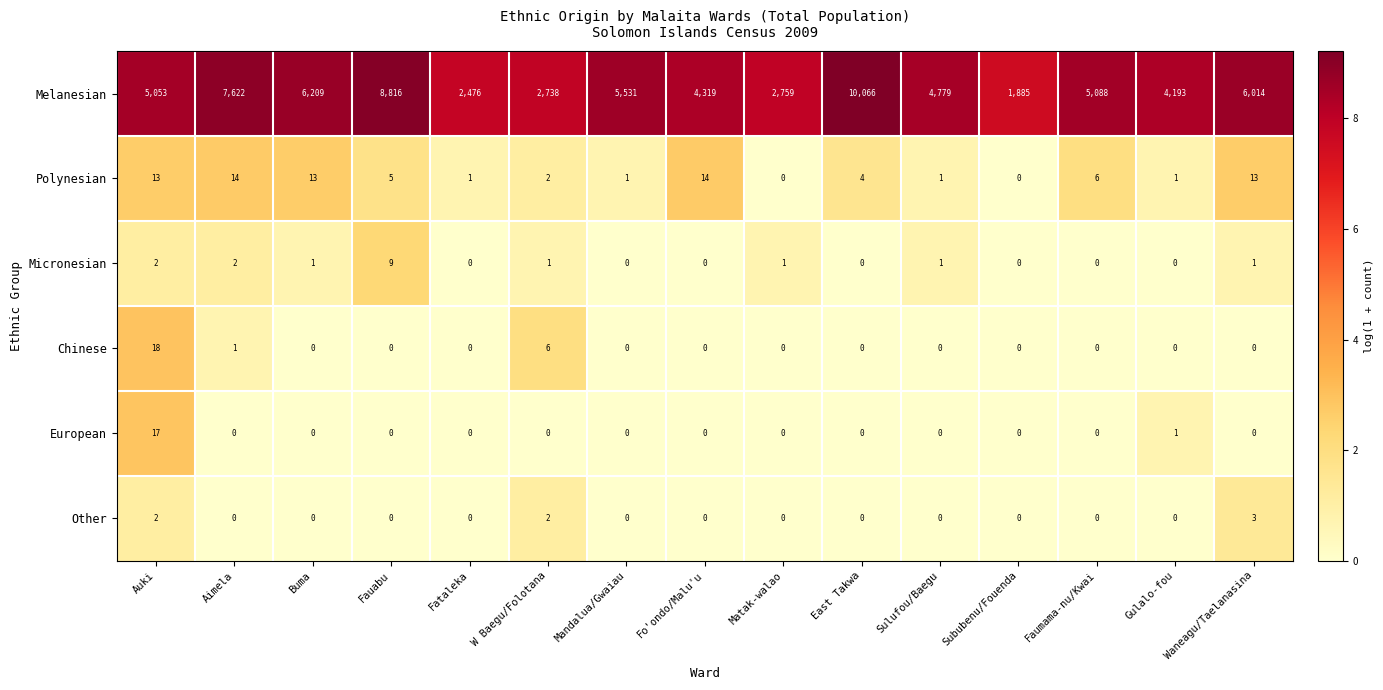

The Melanesian series shows 5531 at Mandalua/Gwaiau. True or false?

True